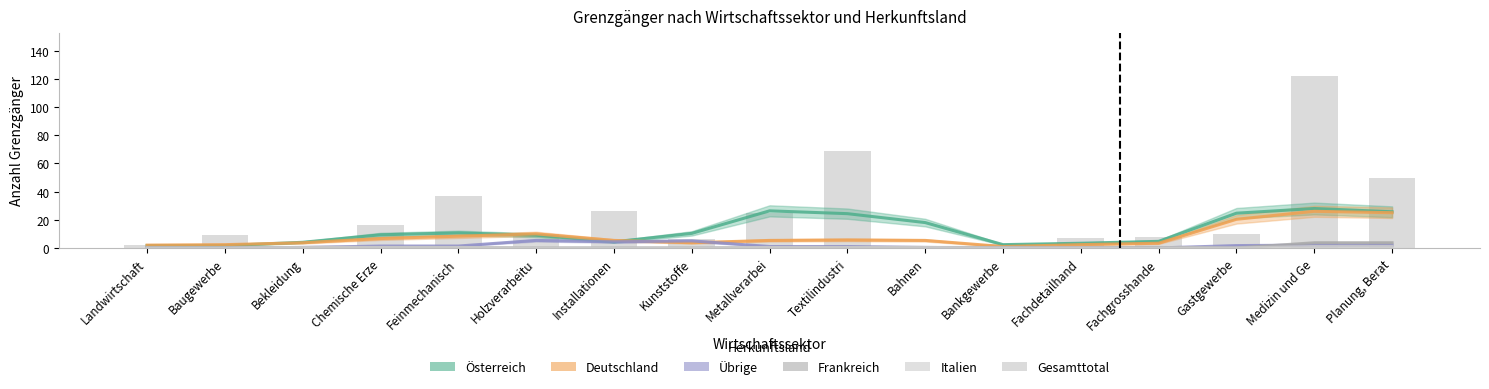

What is the average value?

24